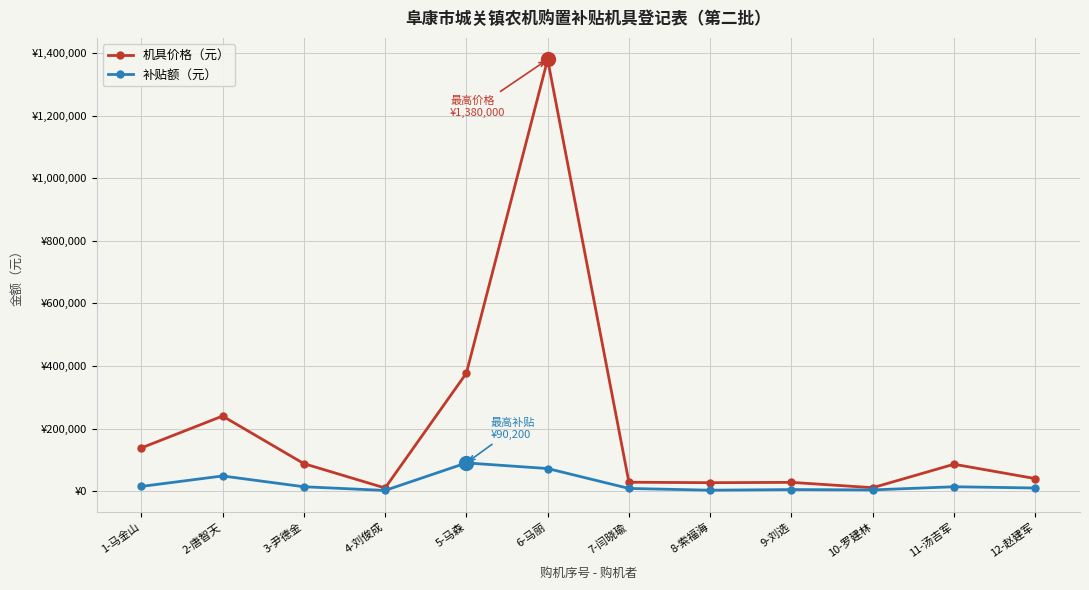

The value of 机具价格（元） at 9-刘选 is 28000. True or false?

True